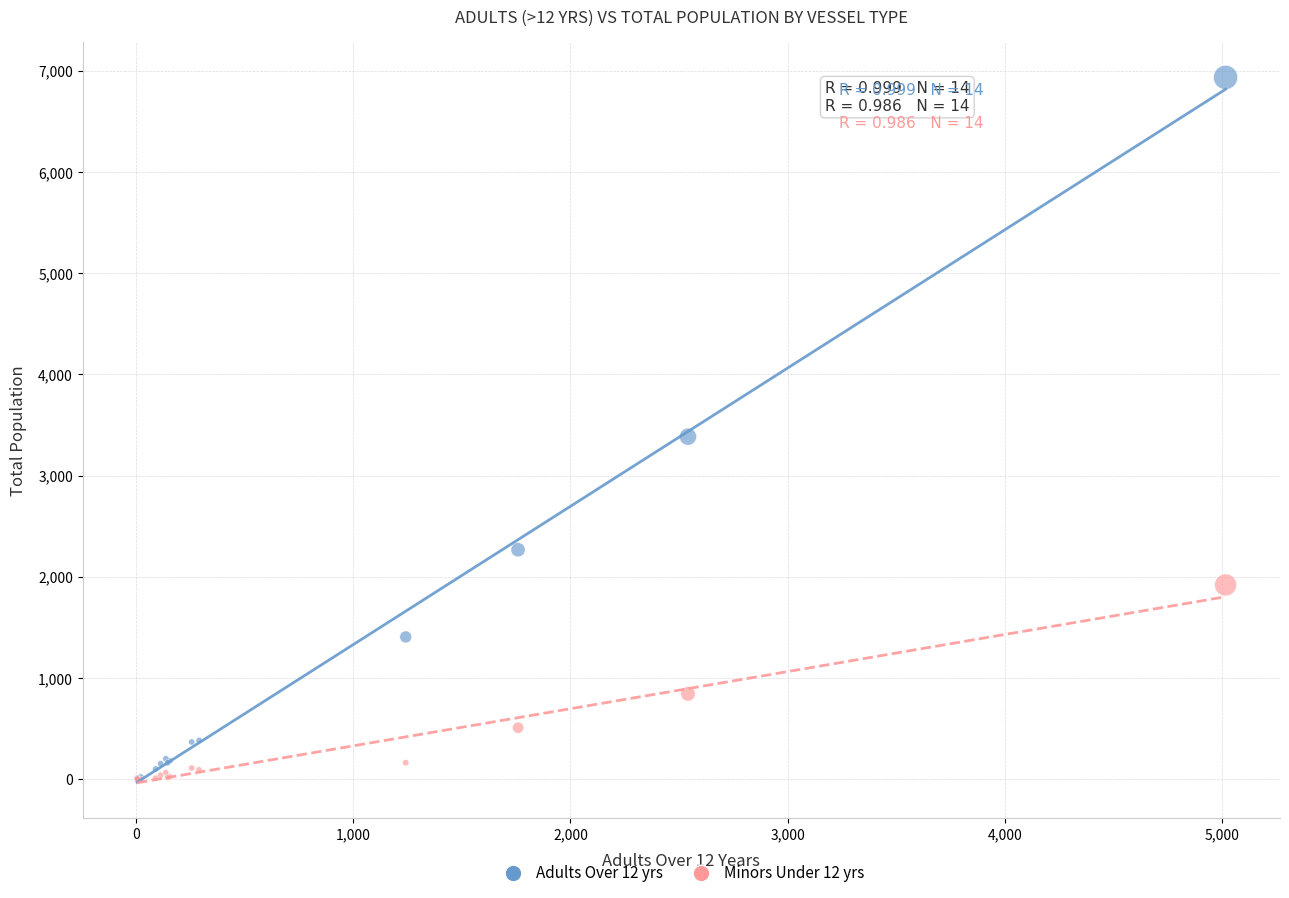

Across all series, what Y value is closest to 3467?

3385